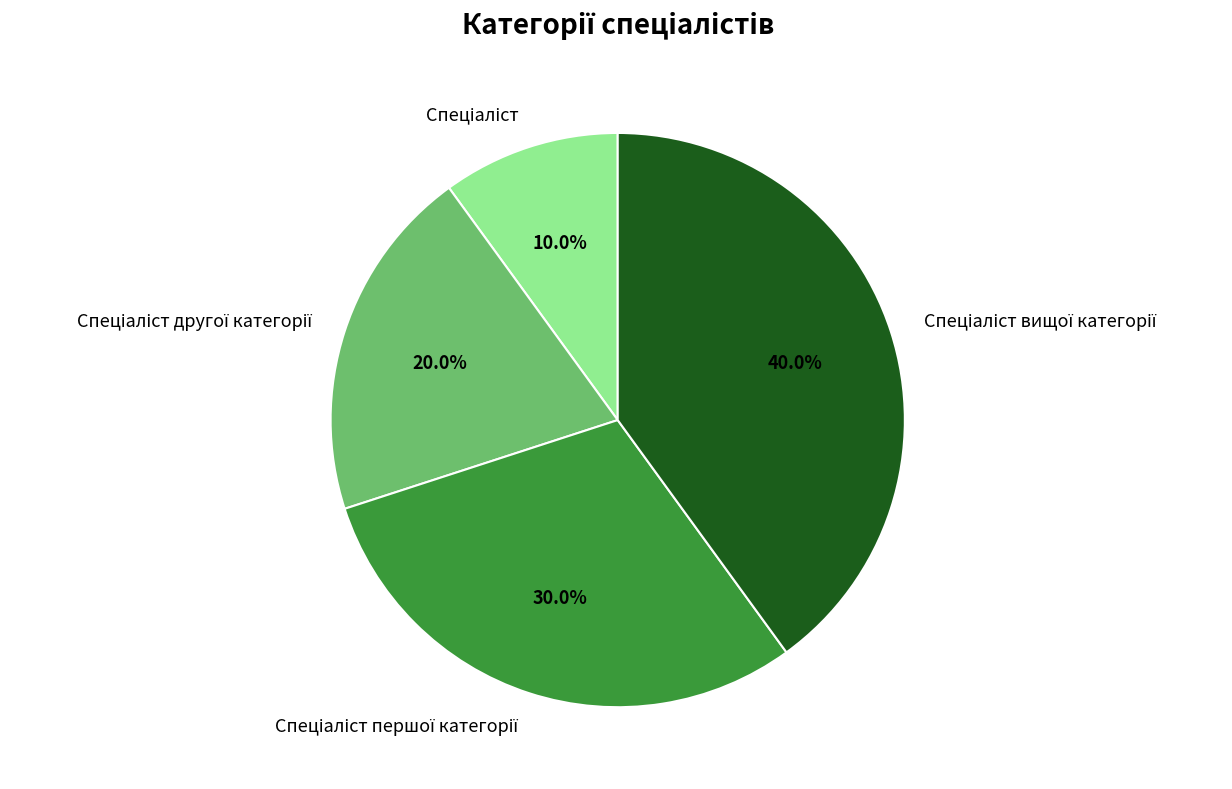

To the nearest percent, what is the average slice percentage?

25%